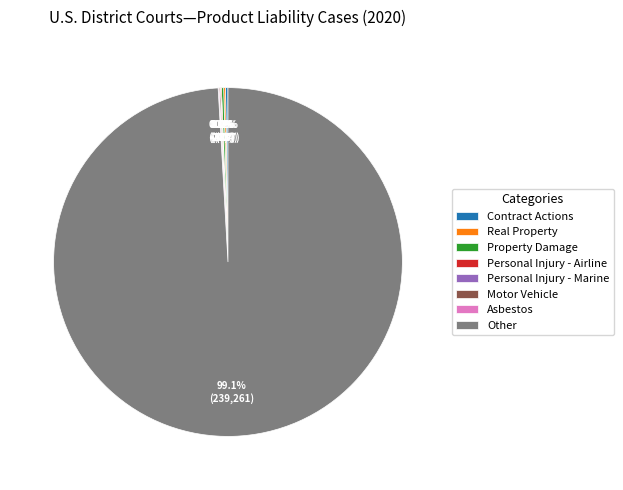

What is the largest slice in the pie chart?

Other